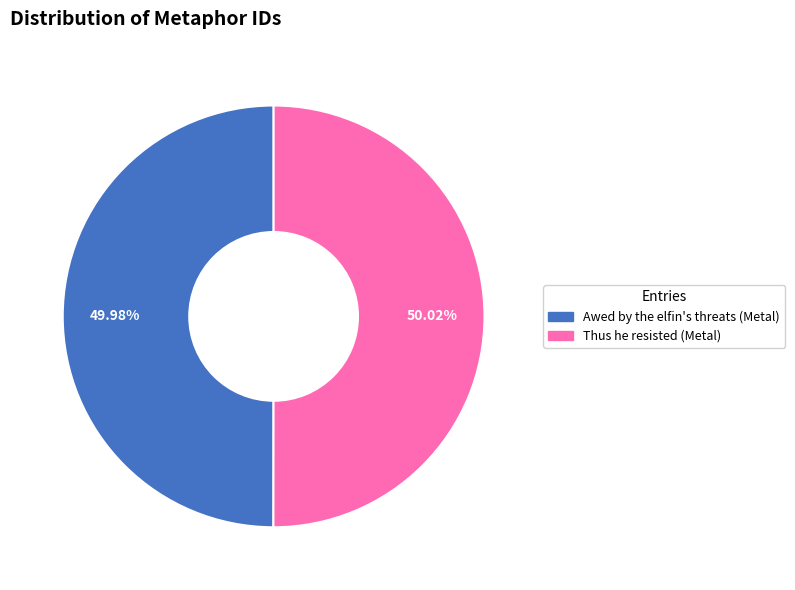

Is there a majority slice in this chart?

Yes